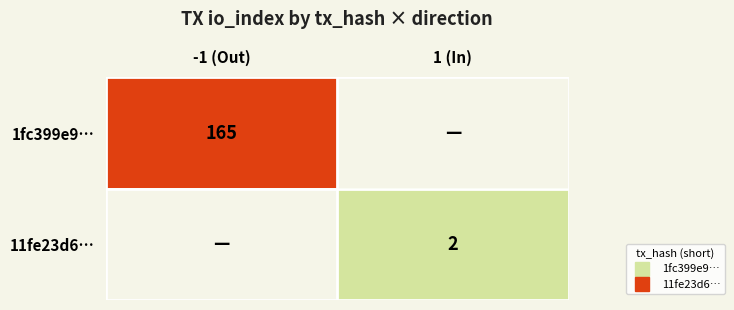

What is the difference between the maximum and minimum values in the 11fe23d6… series?

2